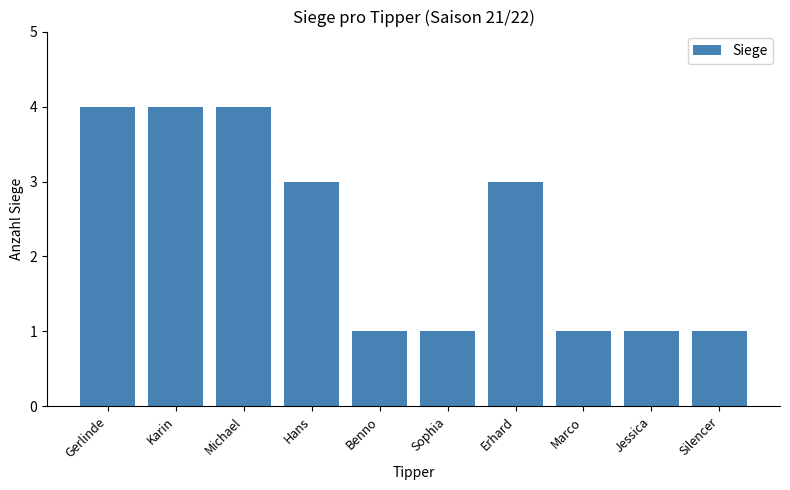

What is the maximum value shown in the chart?

4